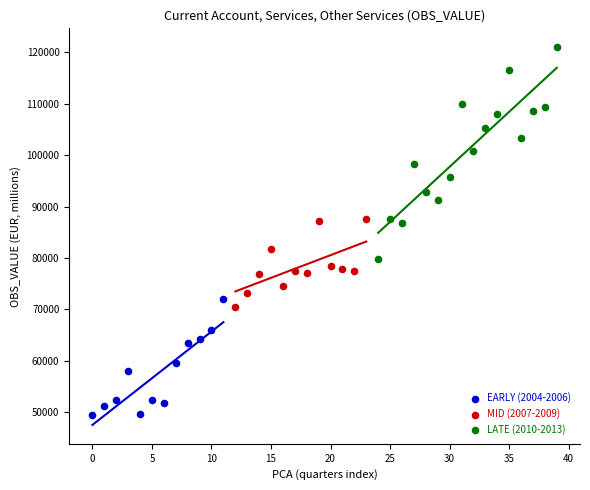

Which series has the largest Y range (max minus min)?

LATE (2010-2013)